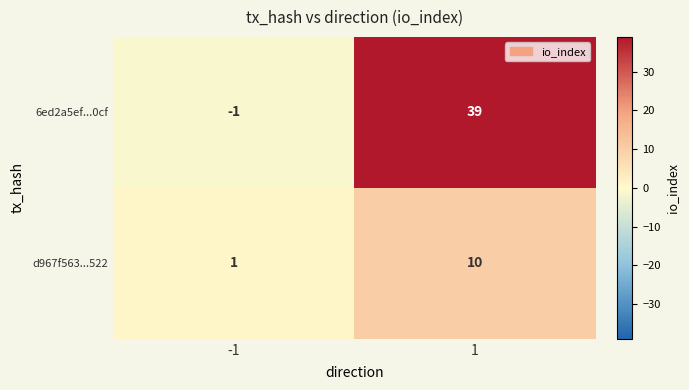

Read the d967f563...522 value at 1.

10